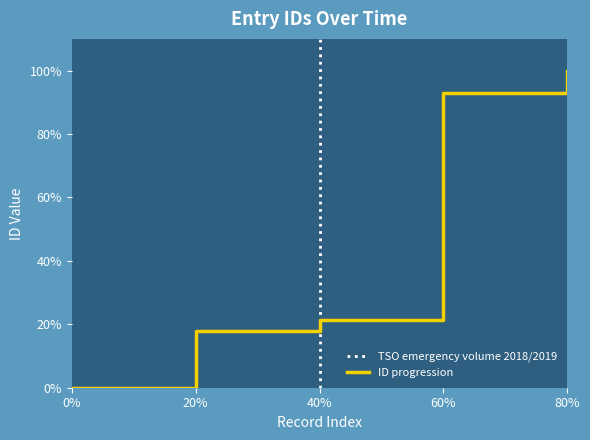

How many data points are less than 21?

2